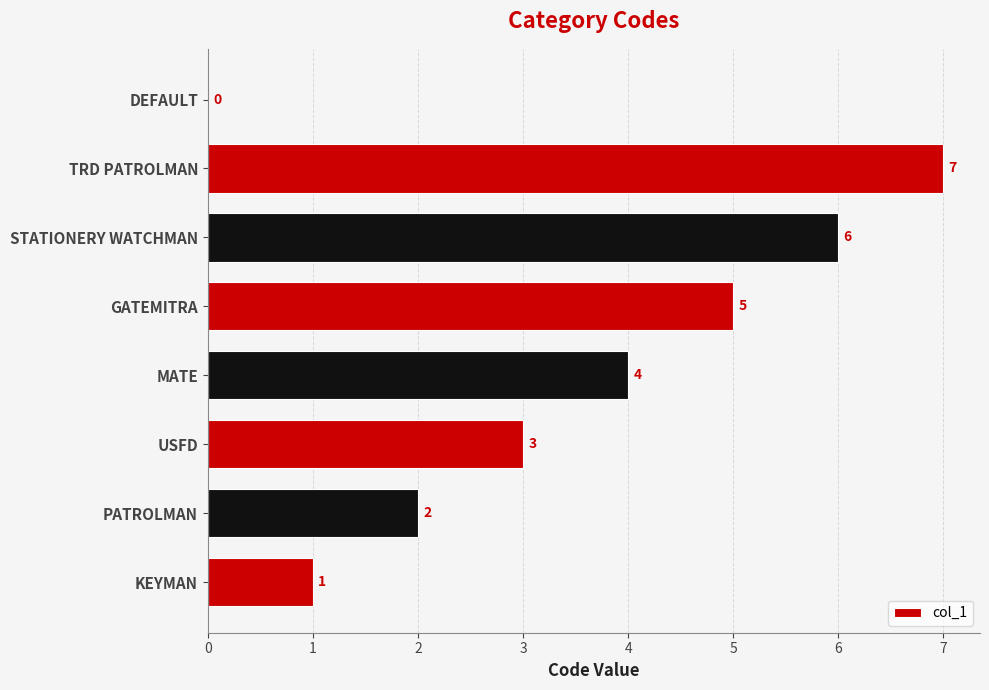

Where is the data nearest to the value 3?

USFD